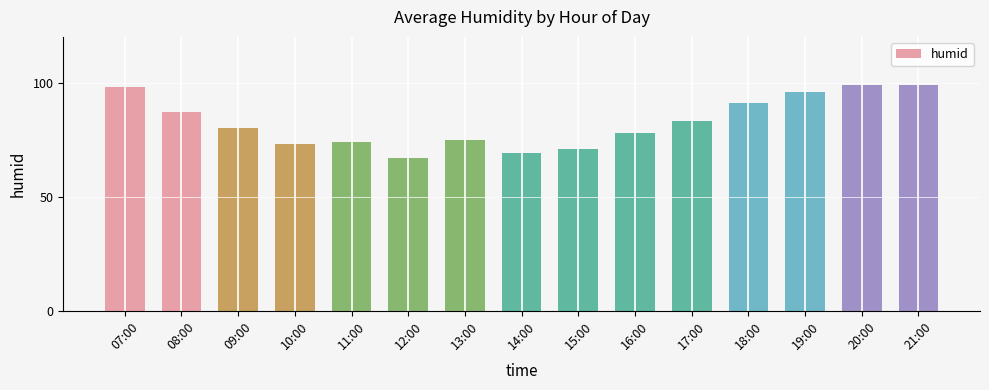

What is the change in value from 09:00 to 18:00?

+11